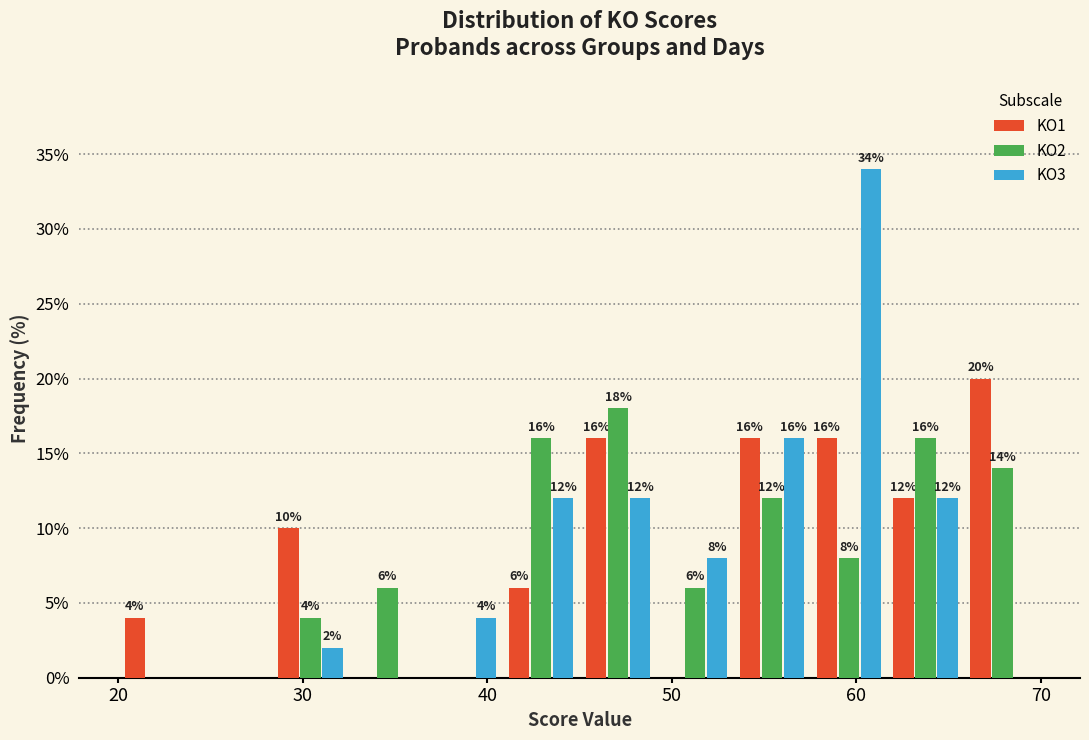

In the KO2 series, which range on the x-axis has the tallest bar?

45 to 49